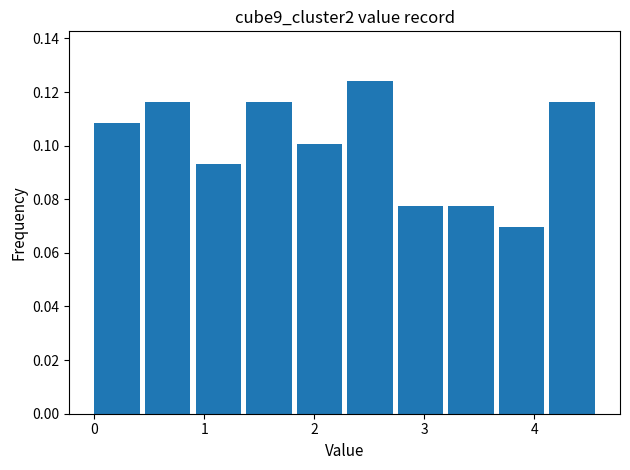

Reading left to right, transcribe this chart: for each bar, give the range it covers on the x-axis and its height. Neither the bar edges nor the heights are printed on the chart, so give them approximately, as read against the axes.

0.00 to 0.46: 0.108
0.46 to 0.92: 0.116
0.92 to 1.38: 0.094
1.38 to 1.84: 0.116
1.84 to 2.30: 0.100
2.30 to 2.76: 0.124
2.76 to 3.22: 0.078
3.22 to 3.68: 0.078
3.68 to 4.14: 0.070
4.14 to 4.60: 0.116